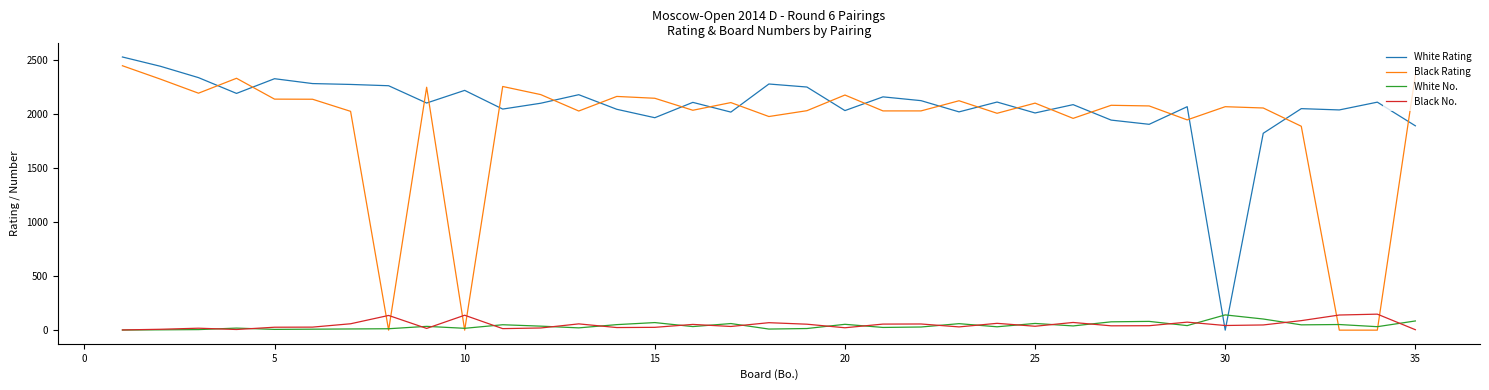

What is the maximum value shown in the chart?

2528